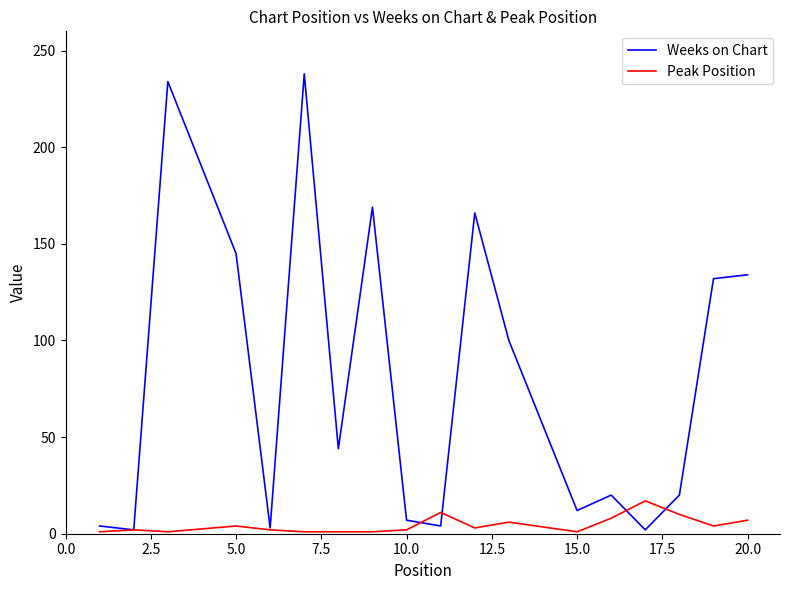

What is the average value of the Weeks on Chart series?

80